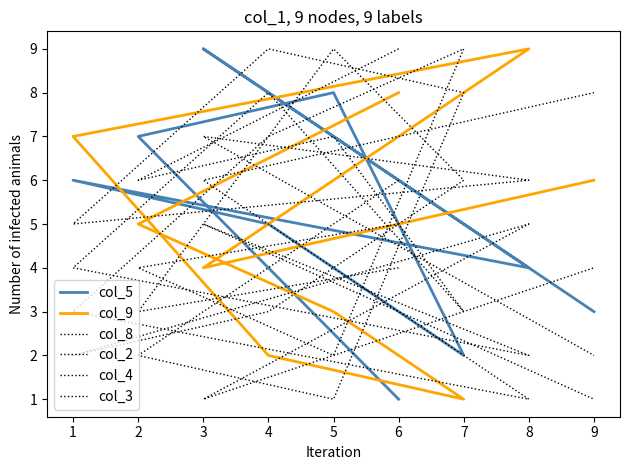

What are all the series names shown in the legend?

col_5, col_9, col_8, col_2, col_4, col_3